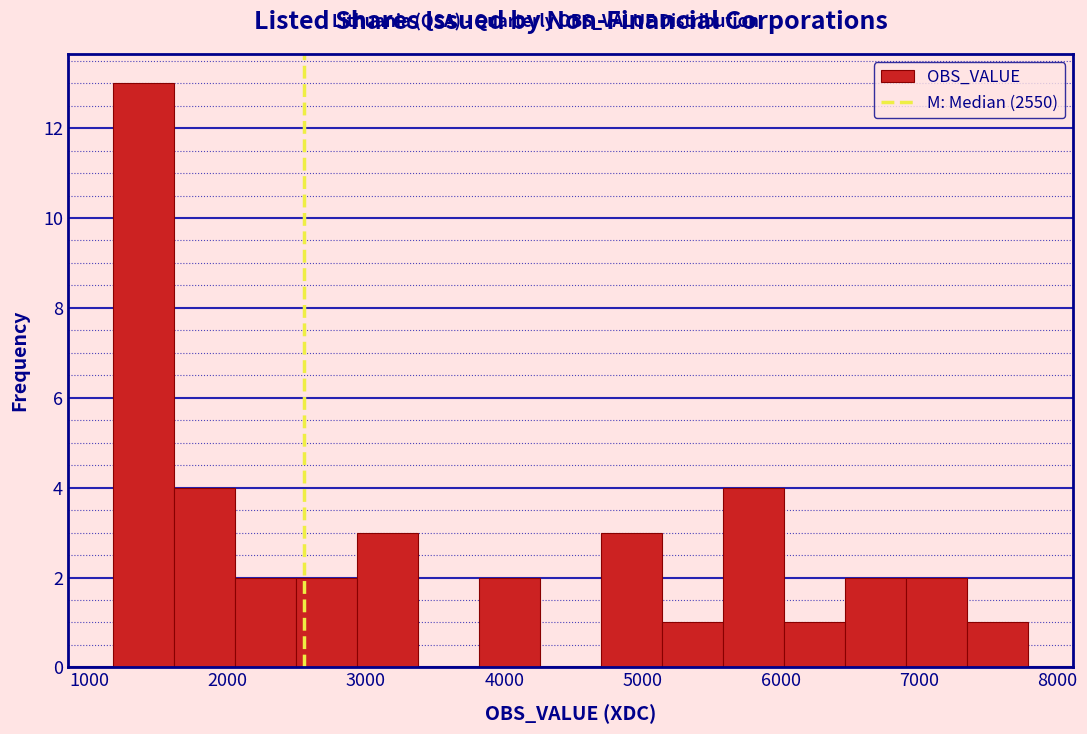

Which range on the x-axis has the tallest bar?

1200 to 1600